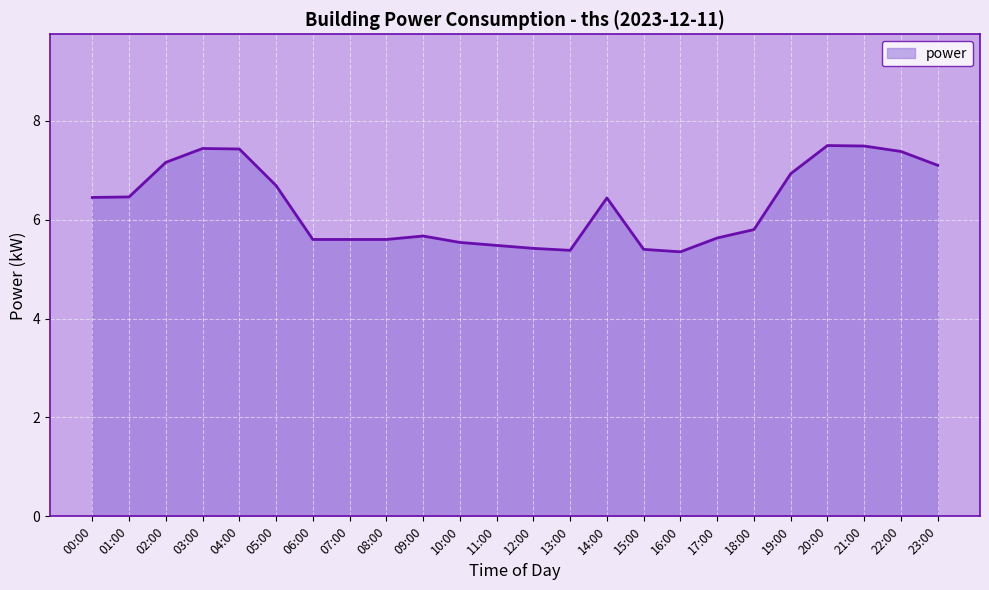

Where does the data first go above 6?

00:00